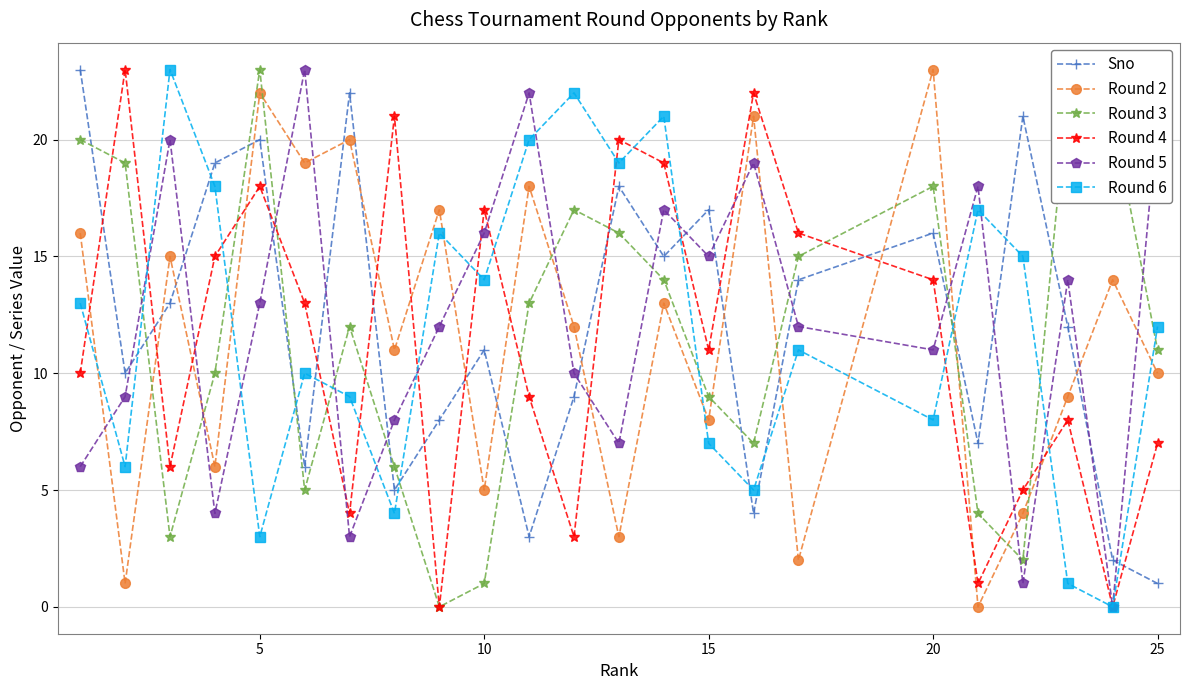

True or false: Round 2 and Round 6 intersect in this chart.

True